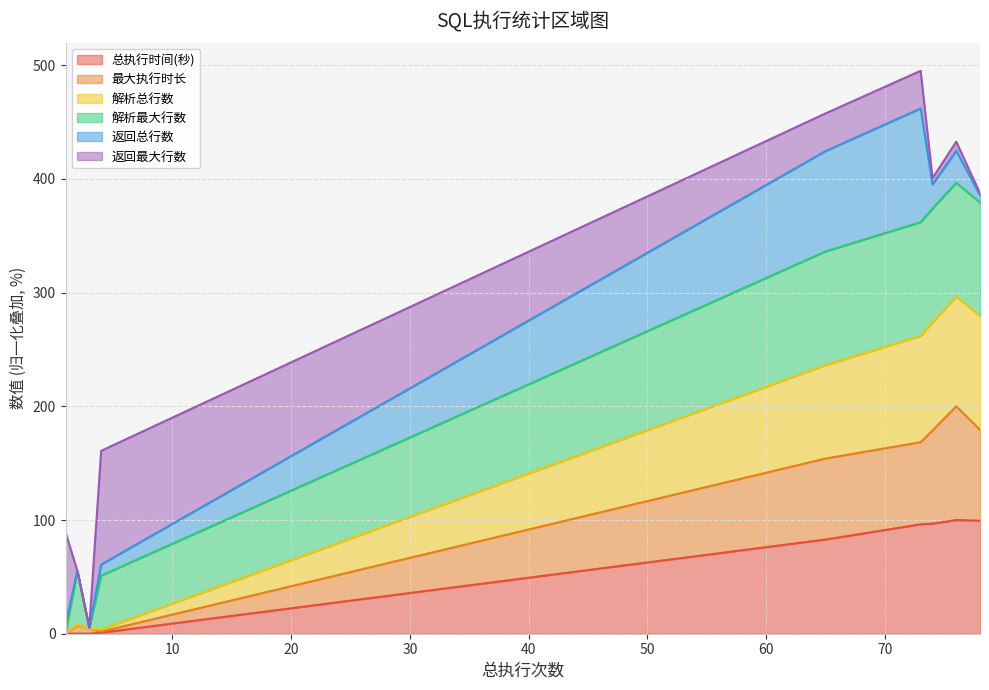

Is it true that 总执行时间(秒) equals 0.1 at 3?

True